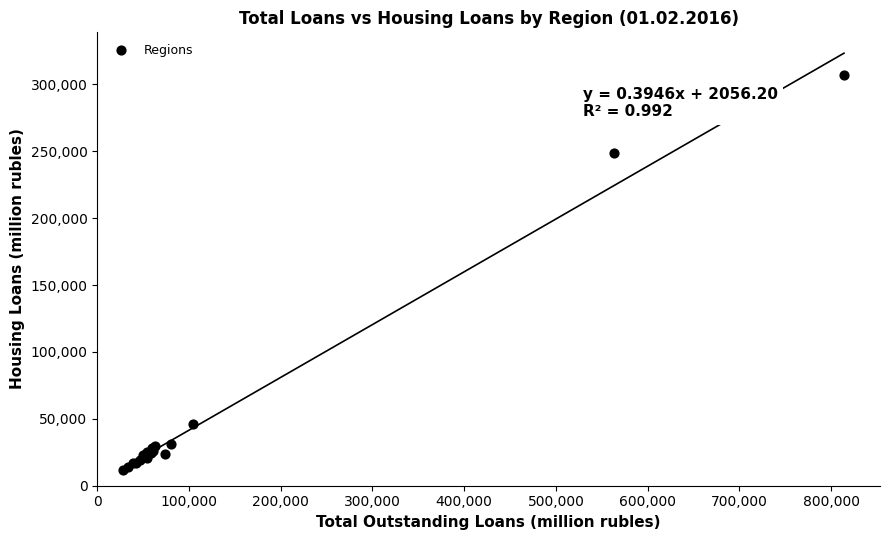

What Y value in the scatter plot is closest to 159030?

248870